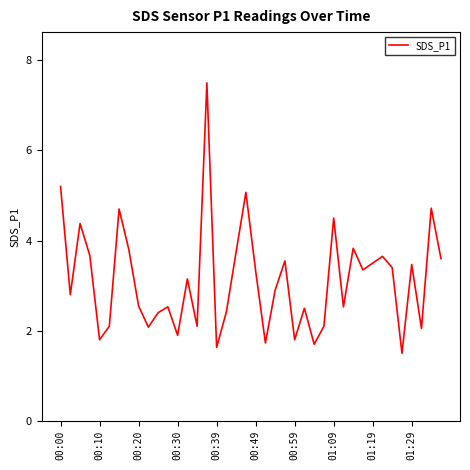

True or false: there are more than 1 points higher than both neighbors.

True